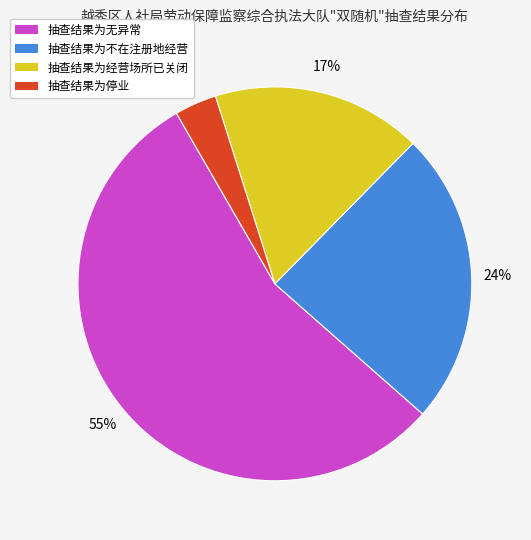

Count the number of slices in the pie.

4